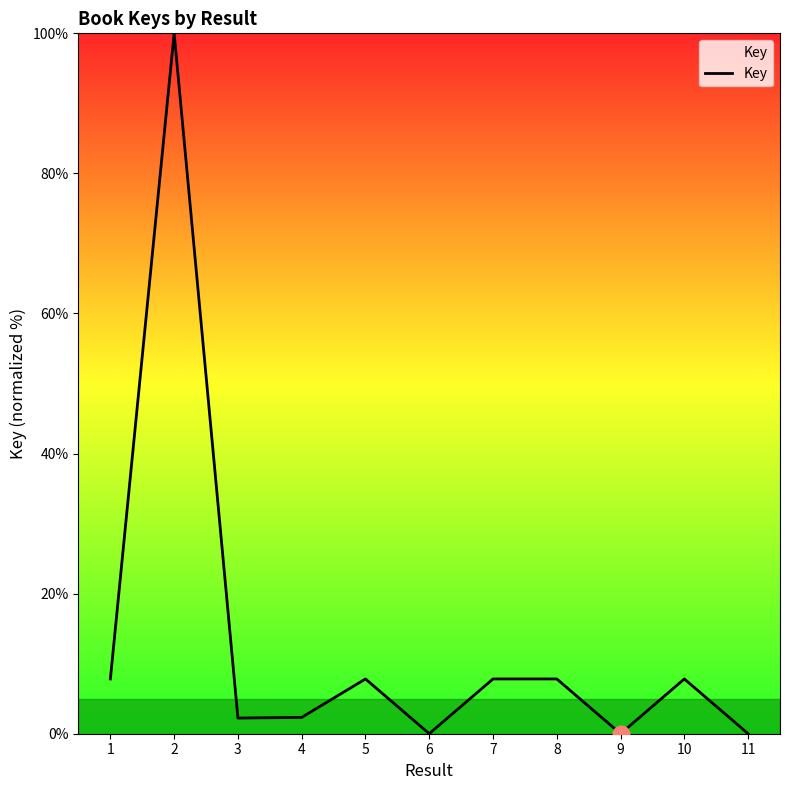

Does the chart have visible grid lines?

No